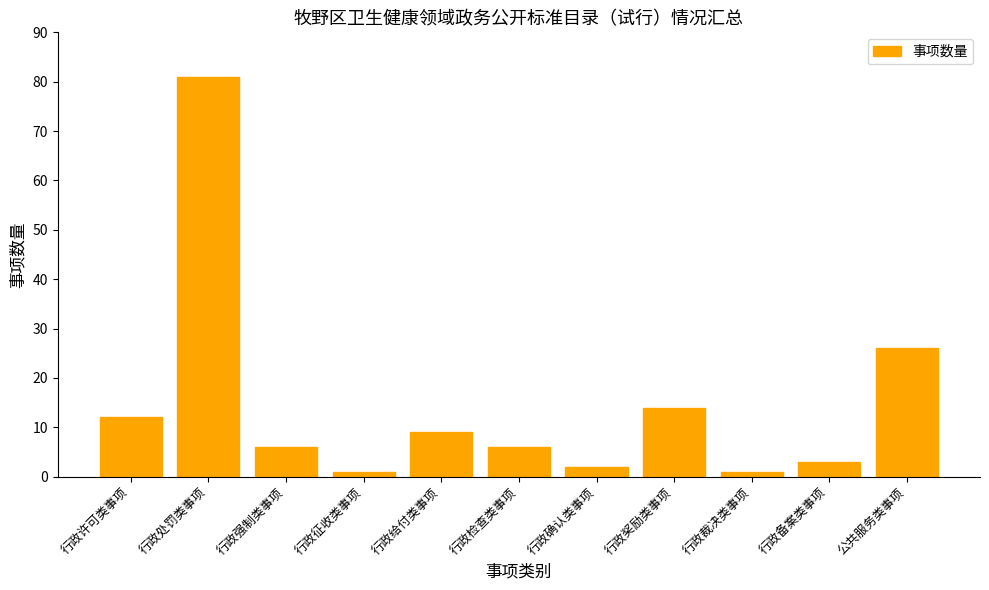

True or false: the data shows 9 at 行政给付类事项.

True